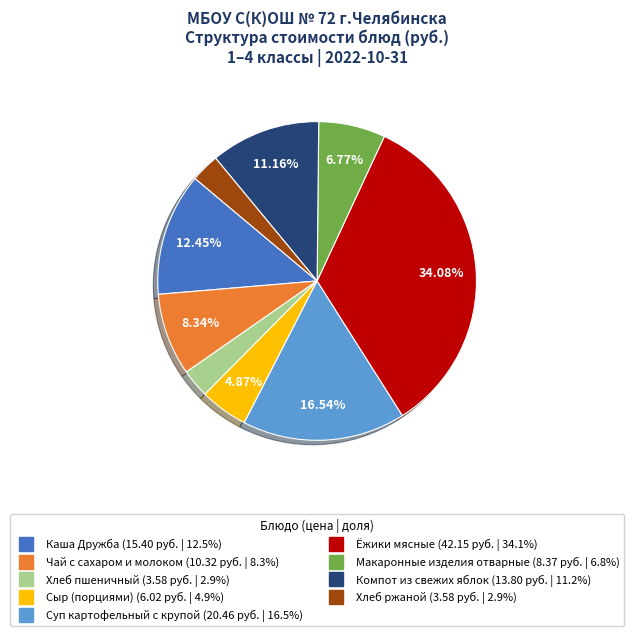

How many segments does this pie chart have?

9